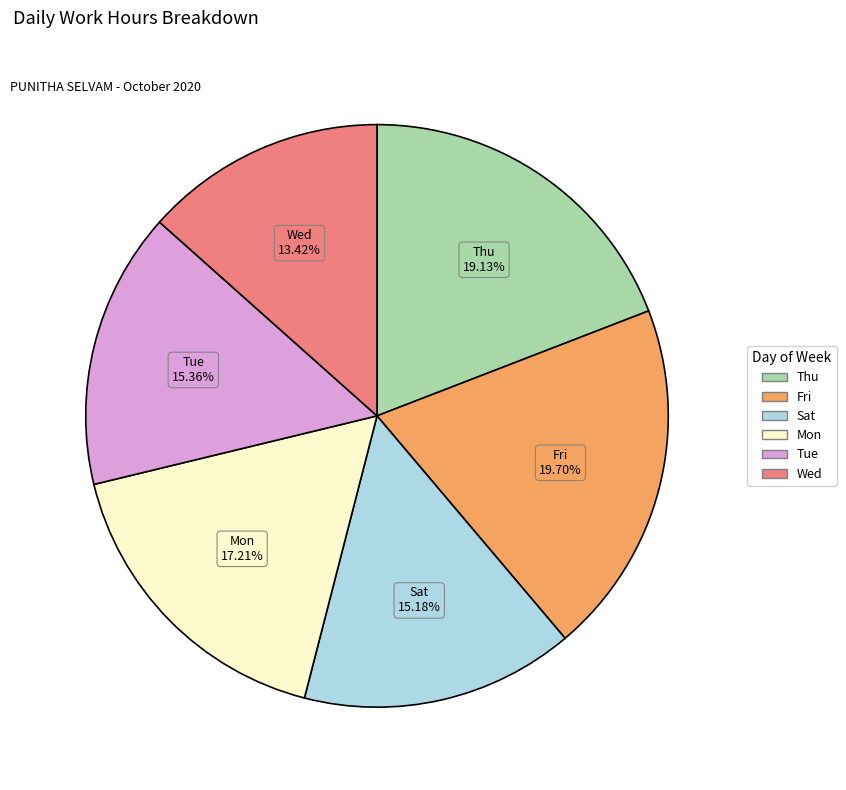

Is there a majority slice in this chart?

No